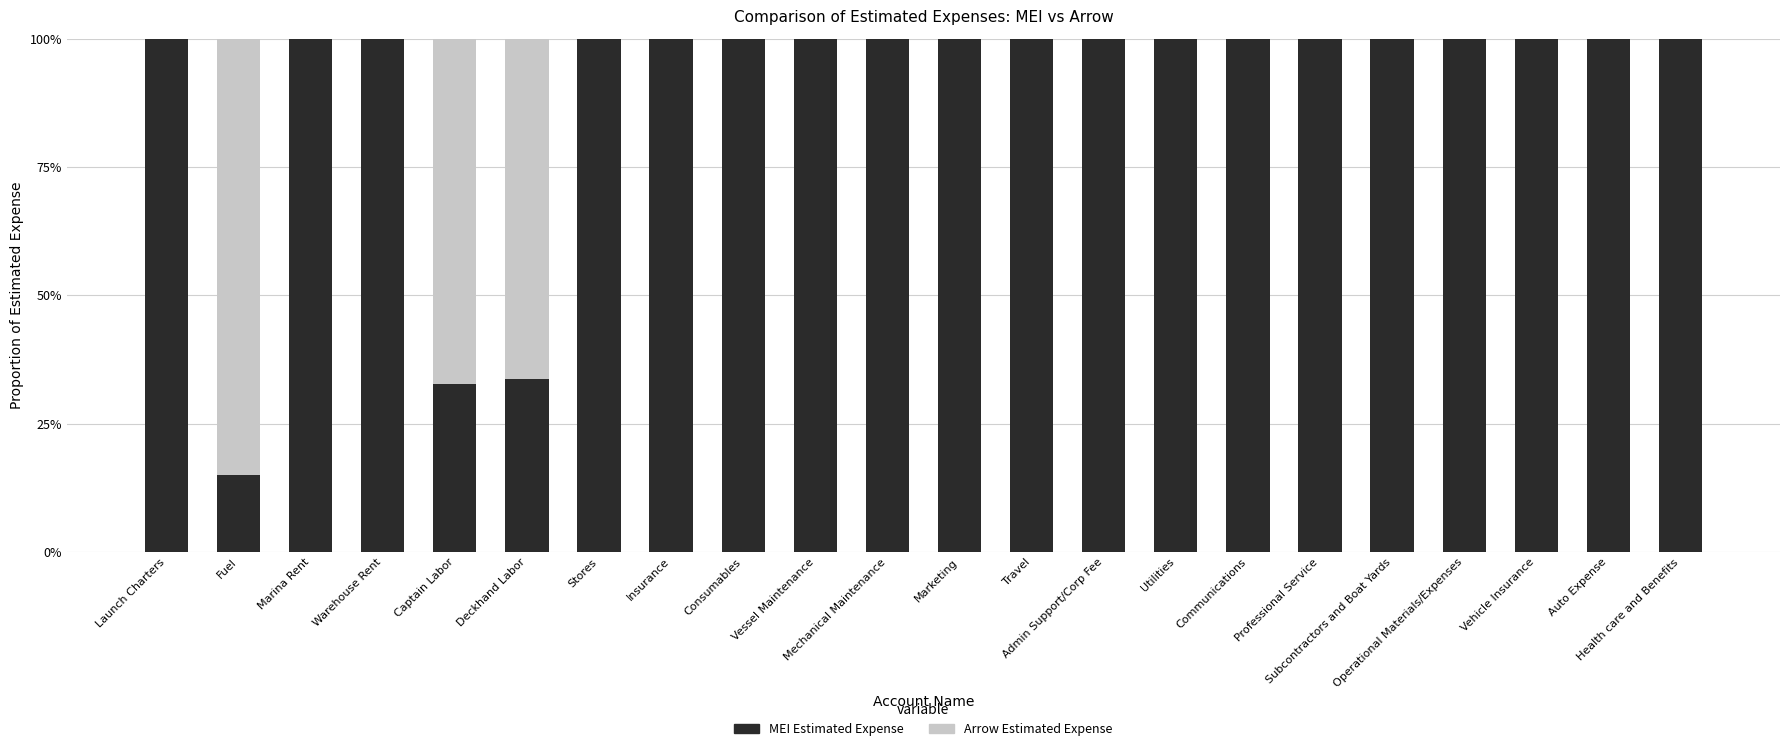

Which series has the largest total across all categories?

MEI Estimated Expense